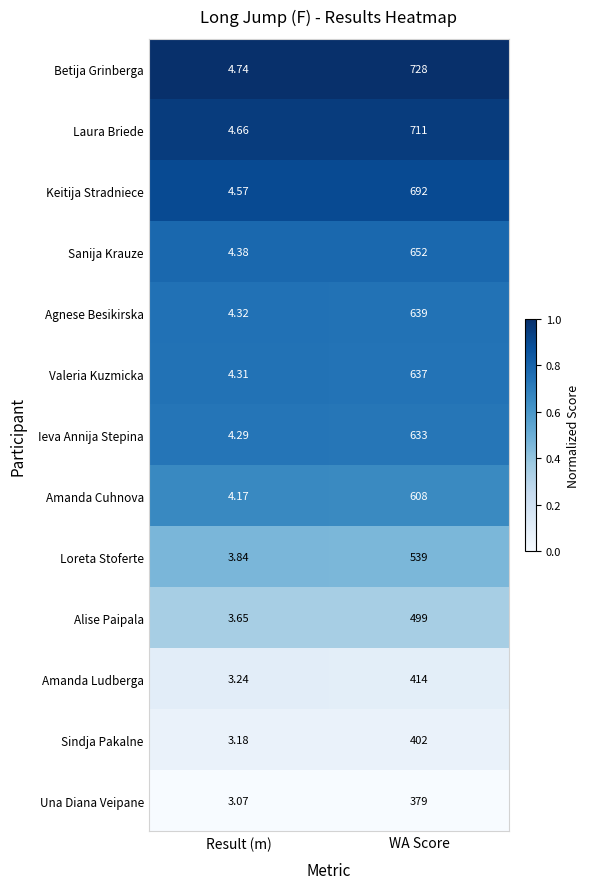

What is the difference between the highest and lowest values at WA Score?

349.0